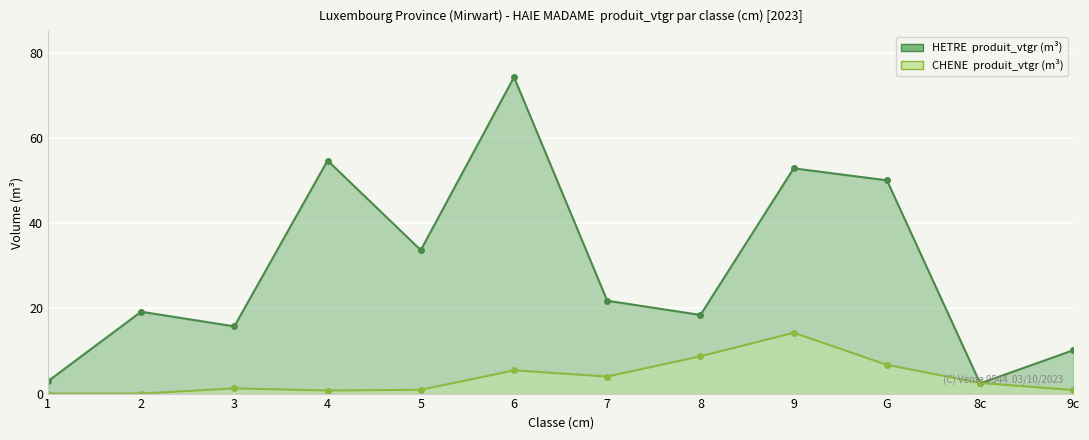

What is the ratio of the value at 5 to the value at 6?

0.5